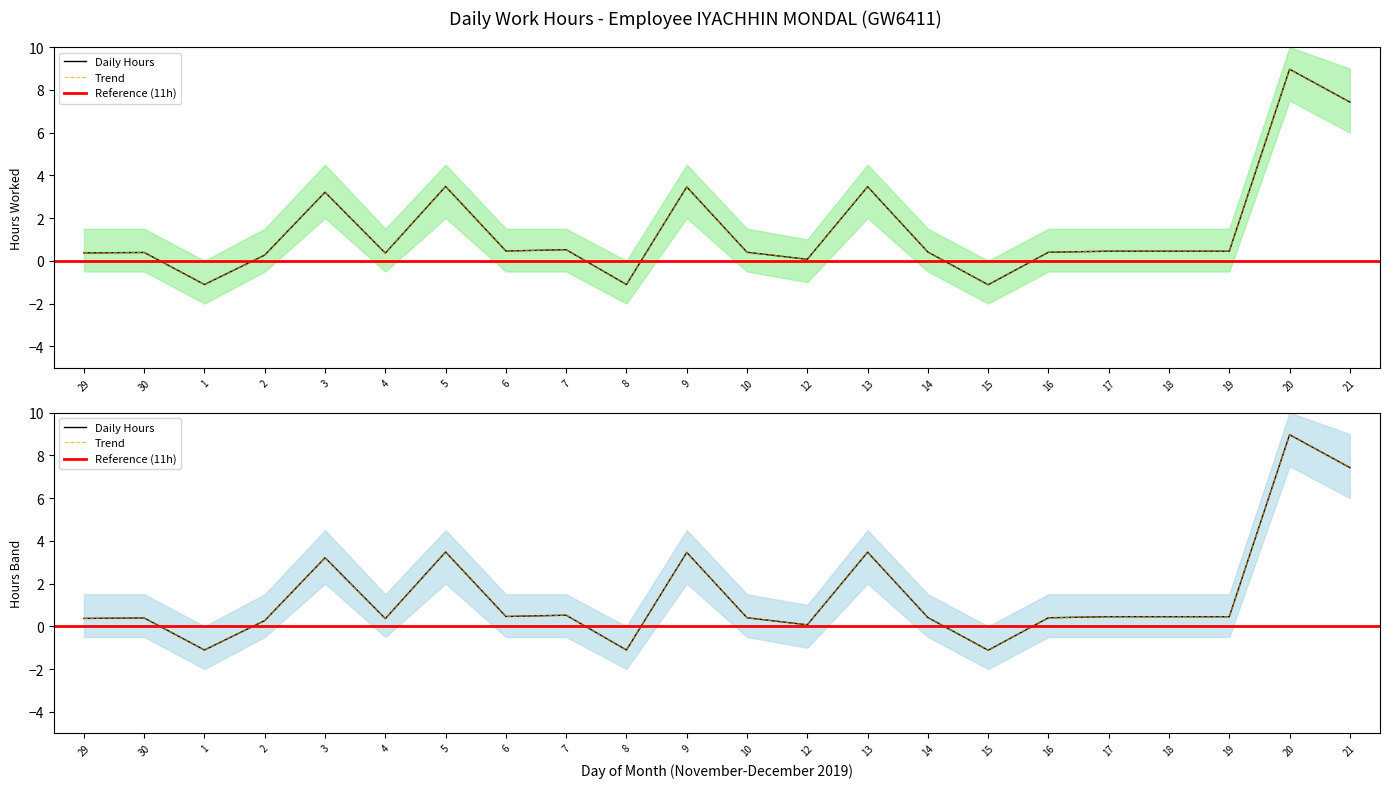

At which category does Daily Hours reach its first local peak?

30